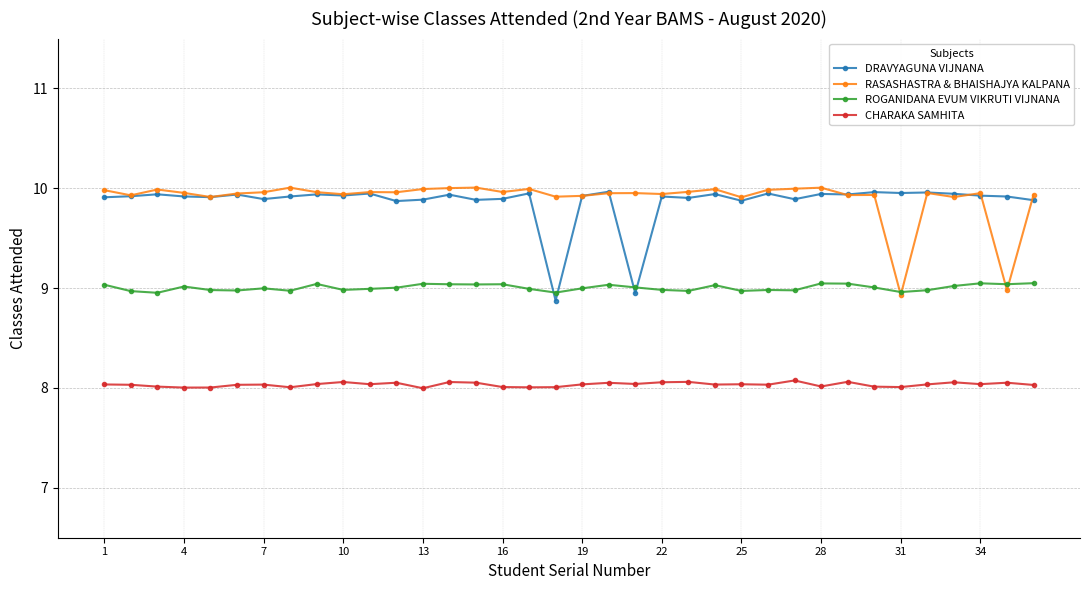

What are all the series names shown in the legend?

DRAVYAGUNA VIJNANA, RASASHASTRA & BHAISHAJYA KALPANA, ROGANIDANA EVUM VIKRUTI VIJNANA, CHARAKA SAMHITA